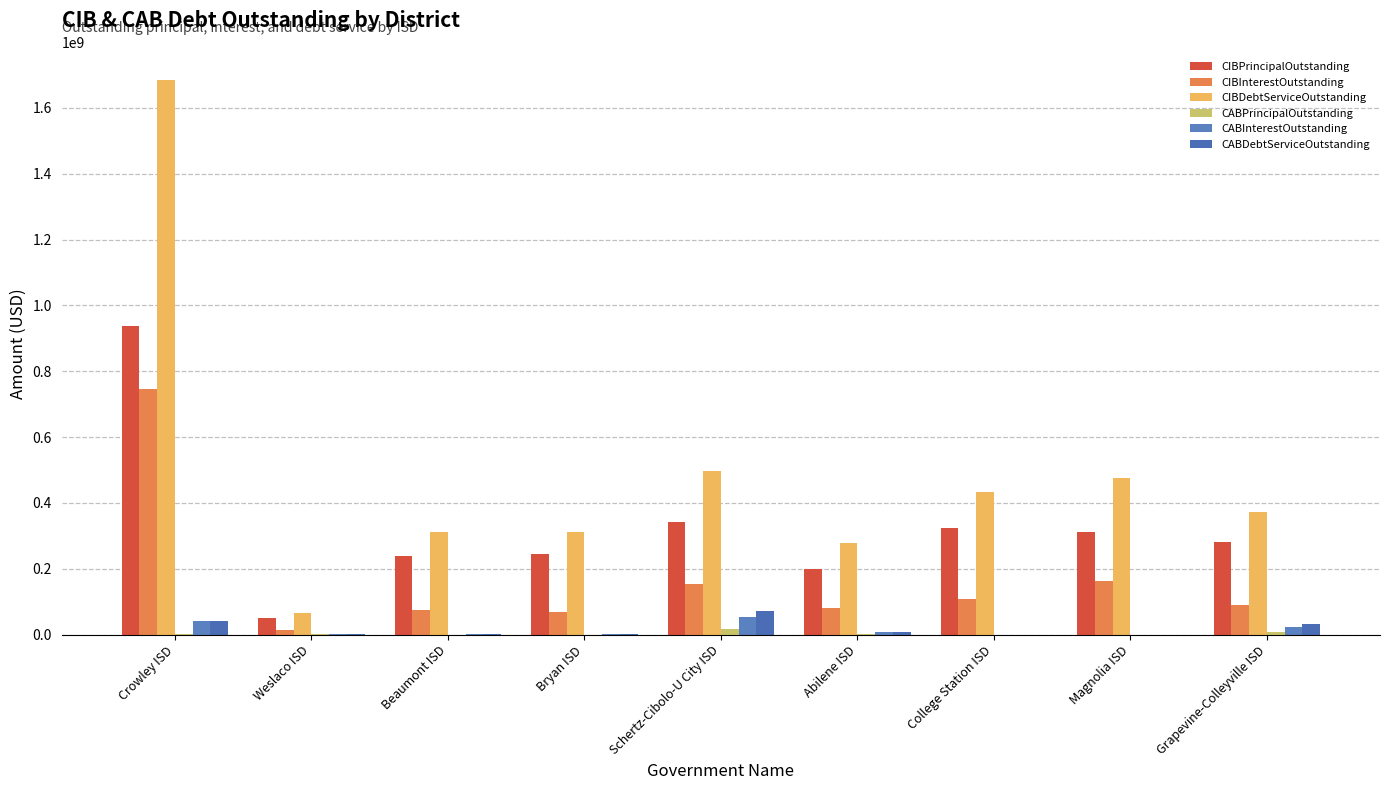

Which category has the highest value in the CABDebtServiceOutstanding series?

Schertz-Cibolo-U City ISD